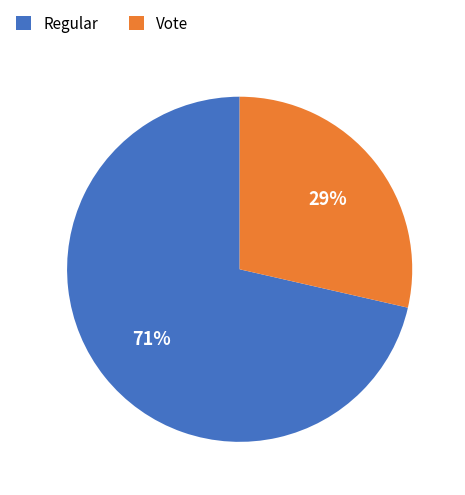

To the nearest percent, what percentage of the pie is Vote?

29%